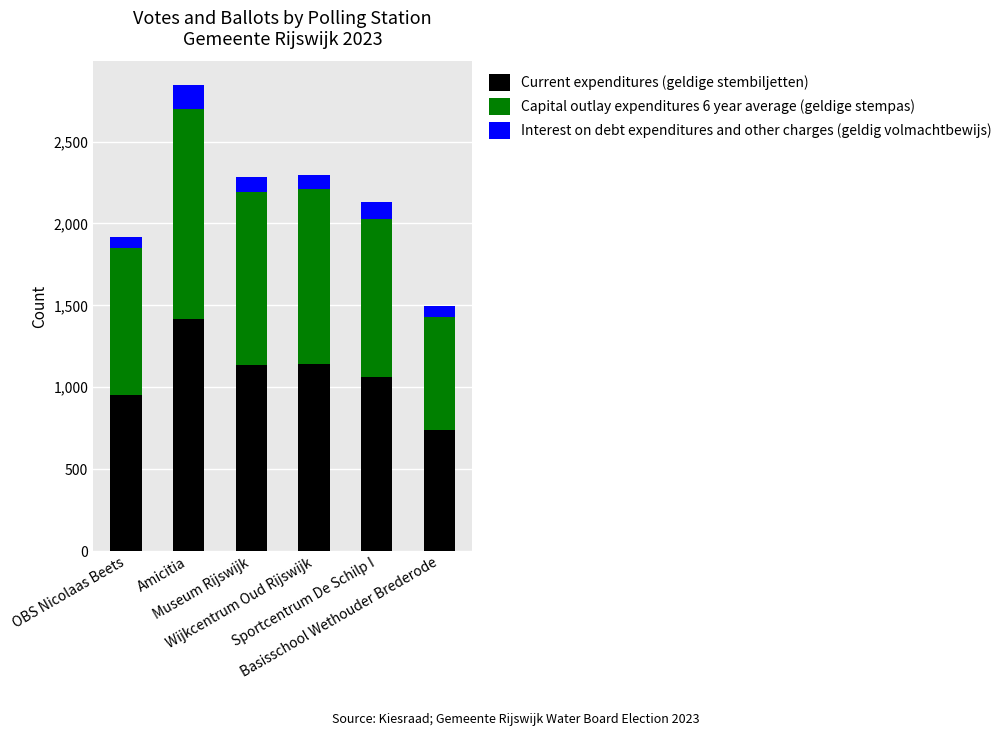

What is the minimum value for Current expenditures (geldige stembiljetten)?

742